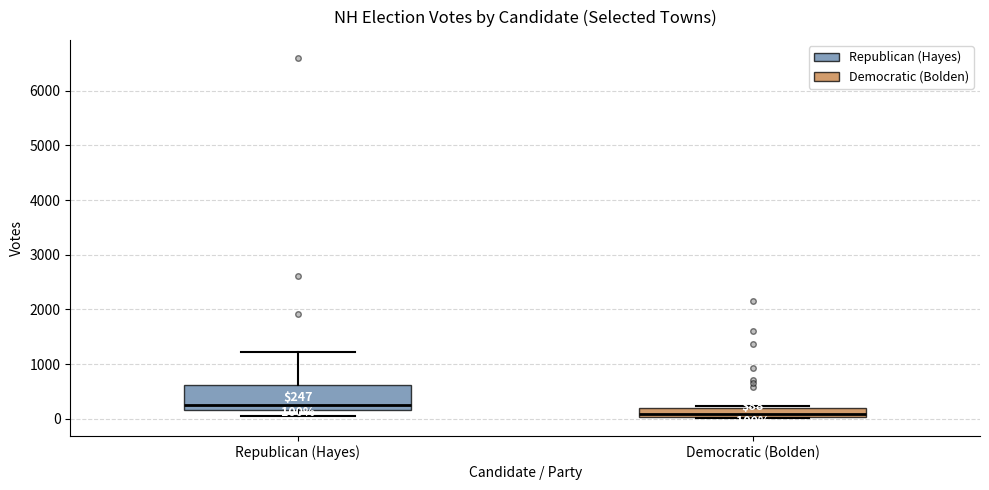

Which box's median line is the lowest?

Democratic (Bolden)